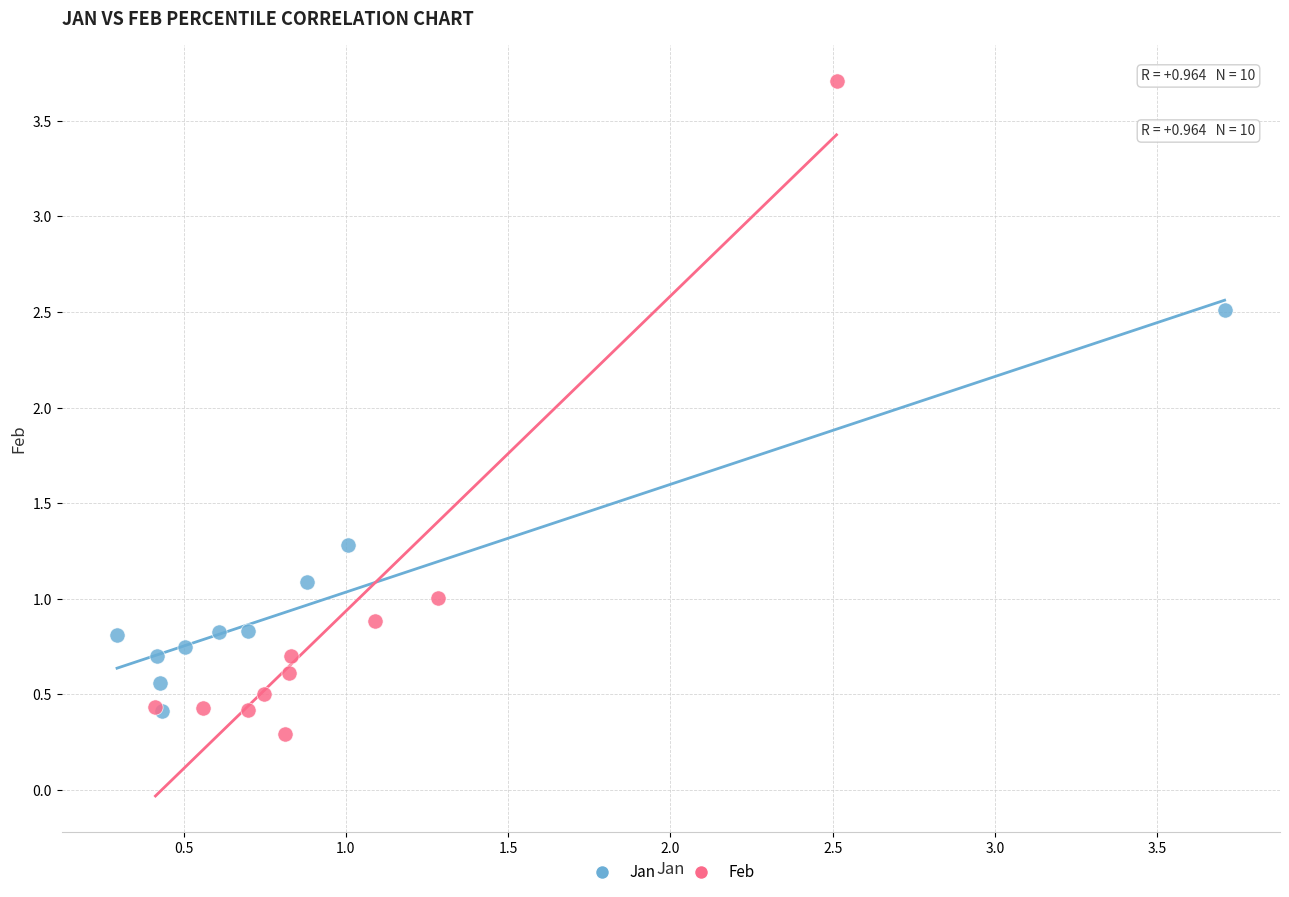

Which series reaches the minimum Y coordinate?

Feb